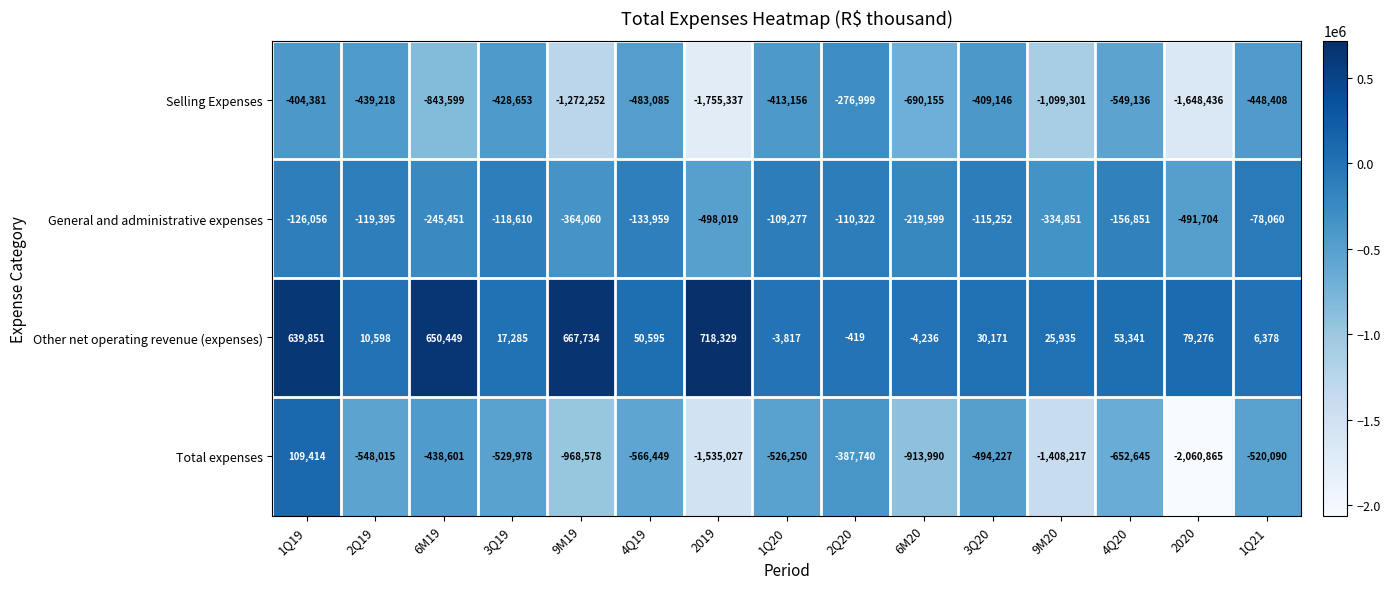

What is the average value of the Other net operating revenue (expenses) series?

196098